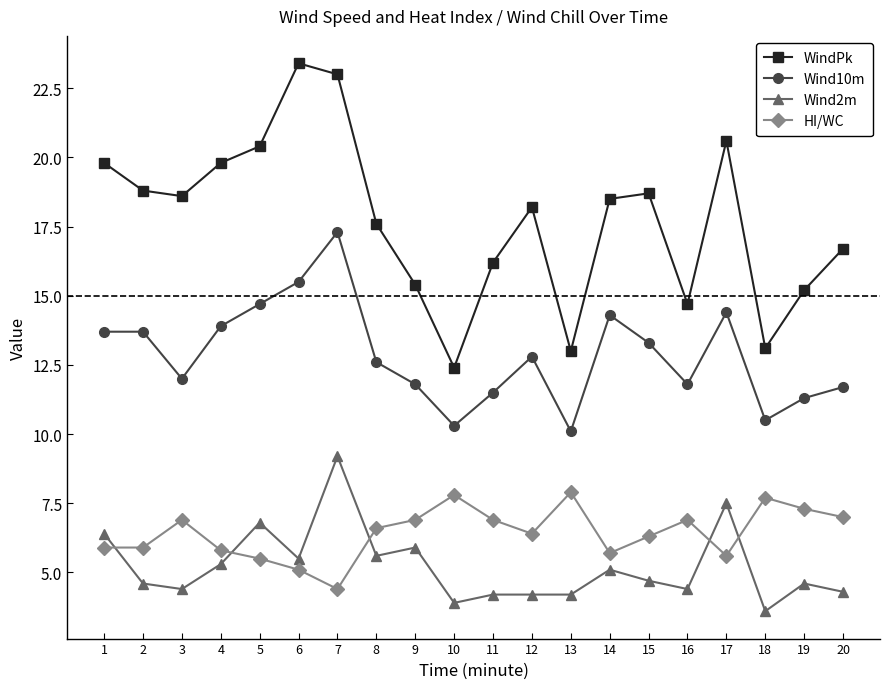

The HI/WC series shows 4.4 at 7. True or false?

True